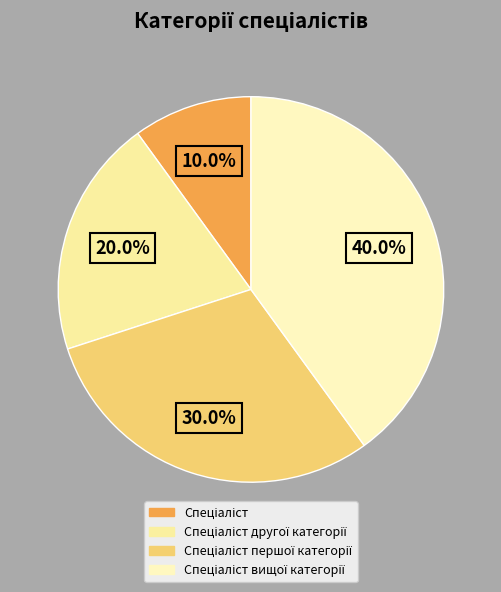

Is there a majority slice in this chart?

No